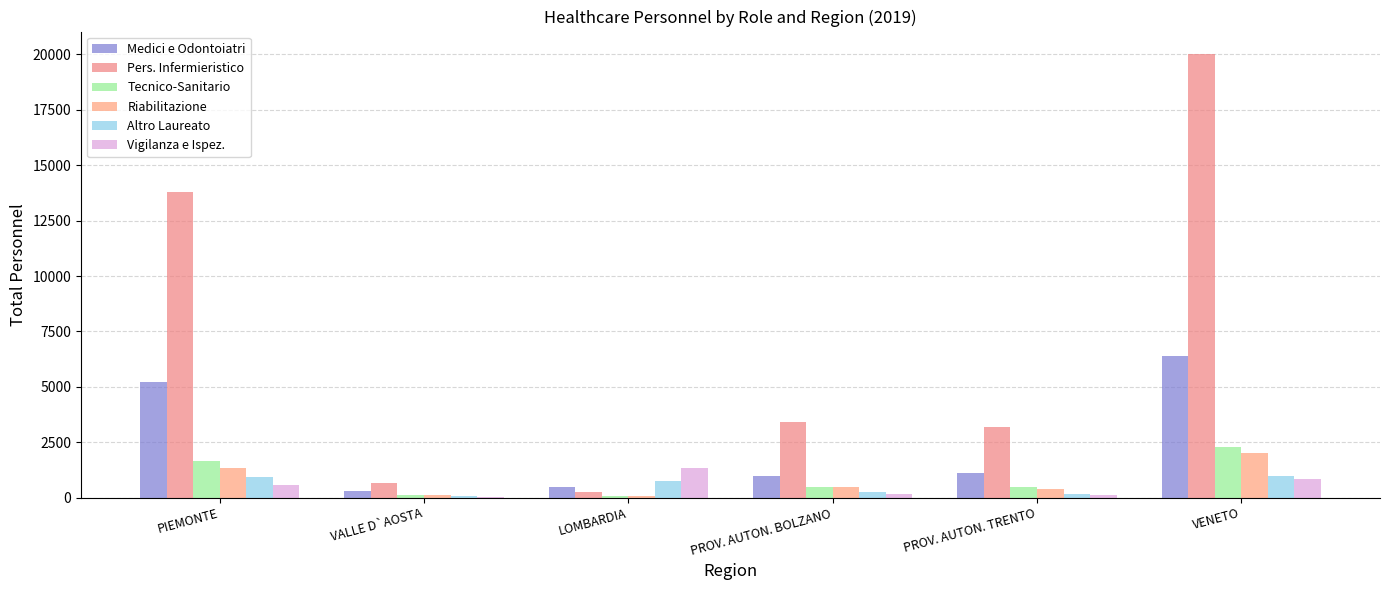

How many categories are shown in the chart?

6